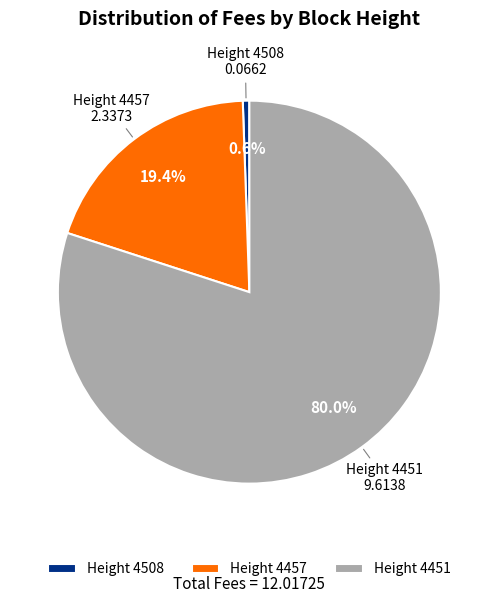

Approximately how many times larger is the value at Height 4451 compared to Height 4457?

4.1